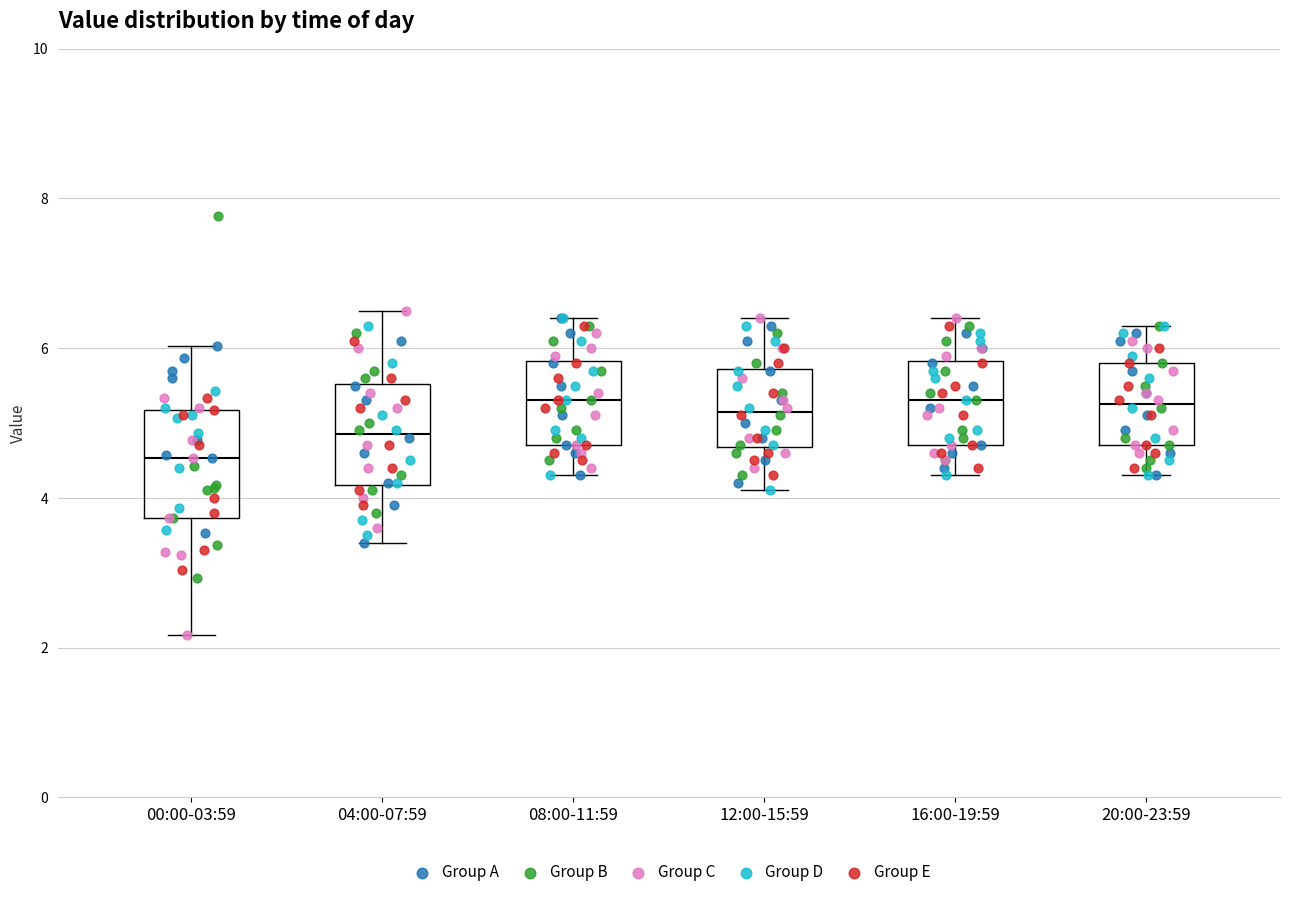

Where does the lower whisker of the box for 08:00-11:59 end on the y-axis? The values are not printed on the chart, so give them approximately, as read against the axis.

4.4